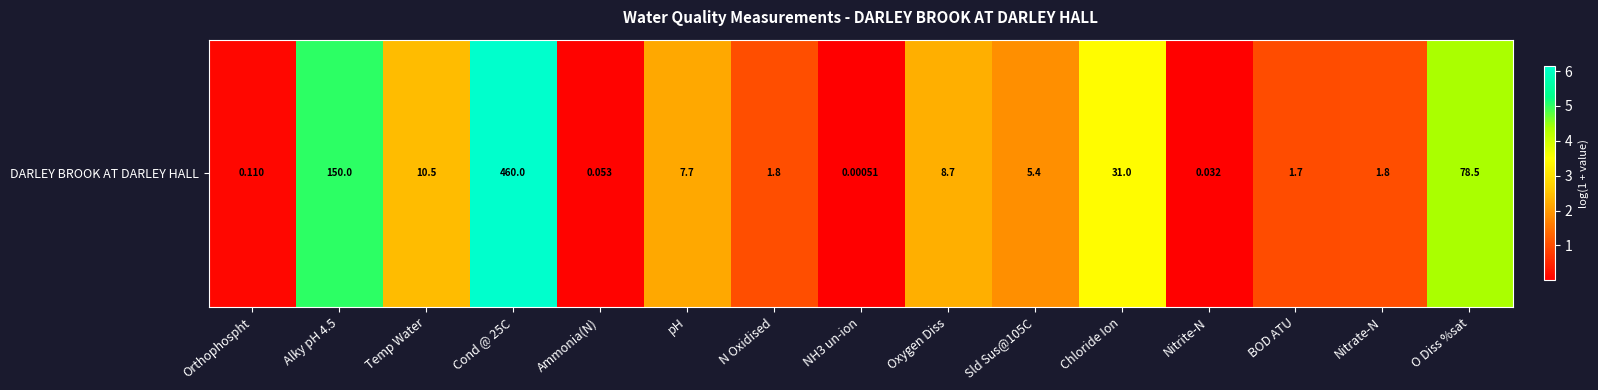

How many data points are less than 1?

5